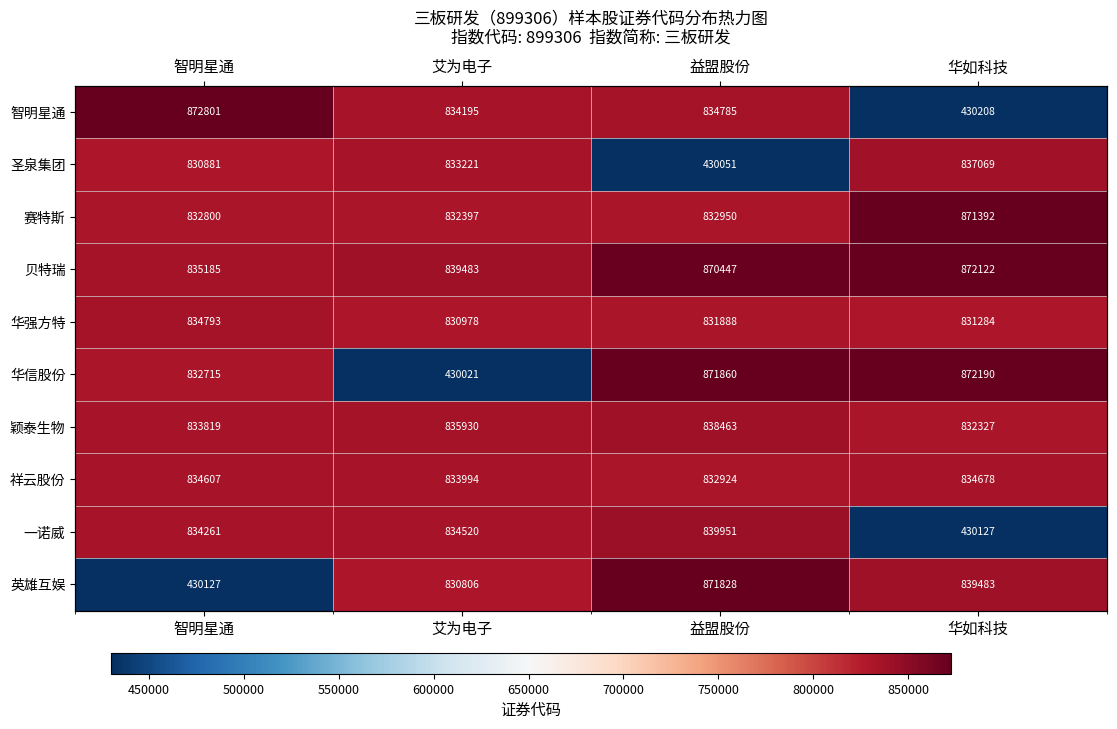

What is the sum of all 智明星通 values?

2971989